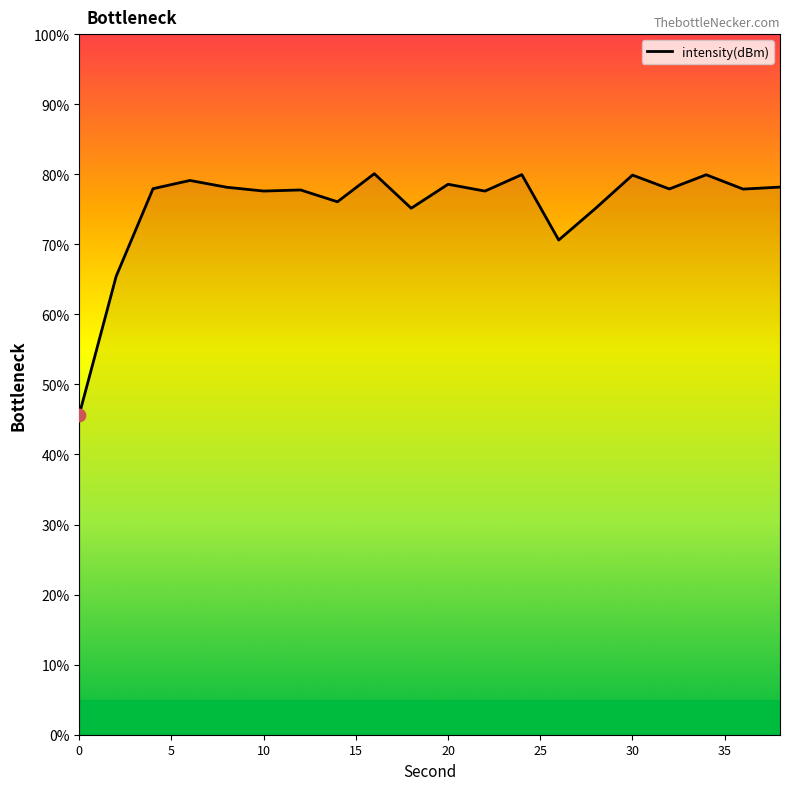

What is the change in value from 30 to 32?

-0.2